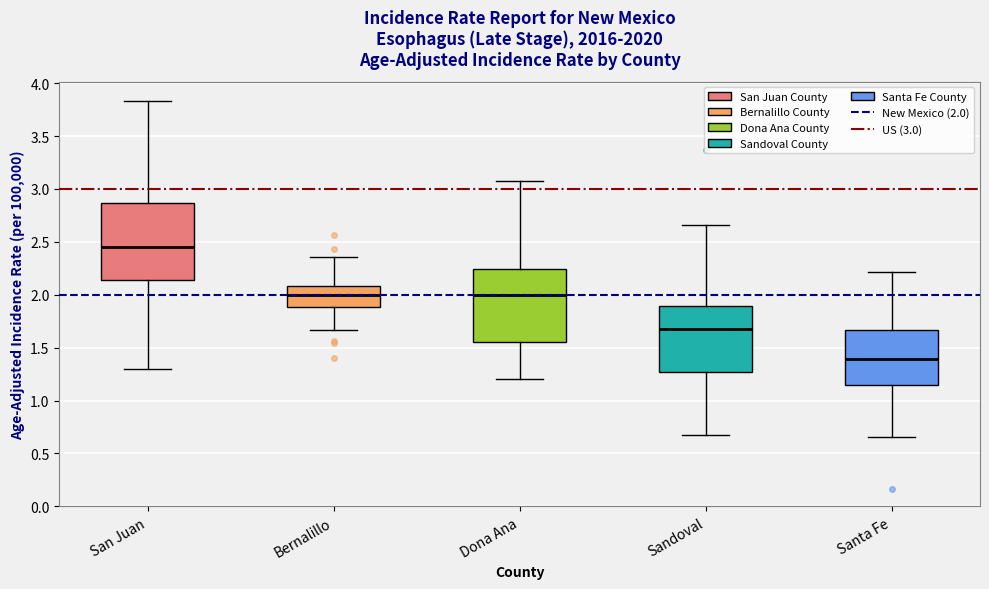

Reading left to right, transcribe this box plot: for each box, give where its median line is, the range the box spans, and where its two whiskers end, as read against the y-axis. The values are not printed on the chart, so give them approximately, as read against the axis.

San Juan: median 2.45, box 2.15 to 2.85, whiskers 1.30 to 3.85
Bernalillo: median 2.00, box 1.90 to 2.10, whiskers 1.65 to 2.35
Dona Ana: median 2.00, box 1.55 to 2.25, whiskers 1.20 to 3.10
Sandoval: median 1.70, box 1.25 to 1.90, whiskers 0.65 to 2.65
Santa Fe: median 1.40, box 1.15 to 1.65, whiskers 0.65 to 2.20